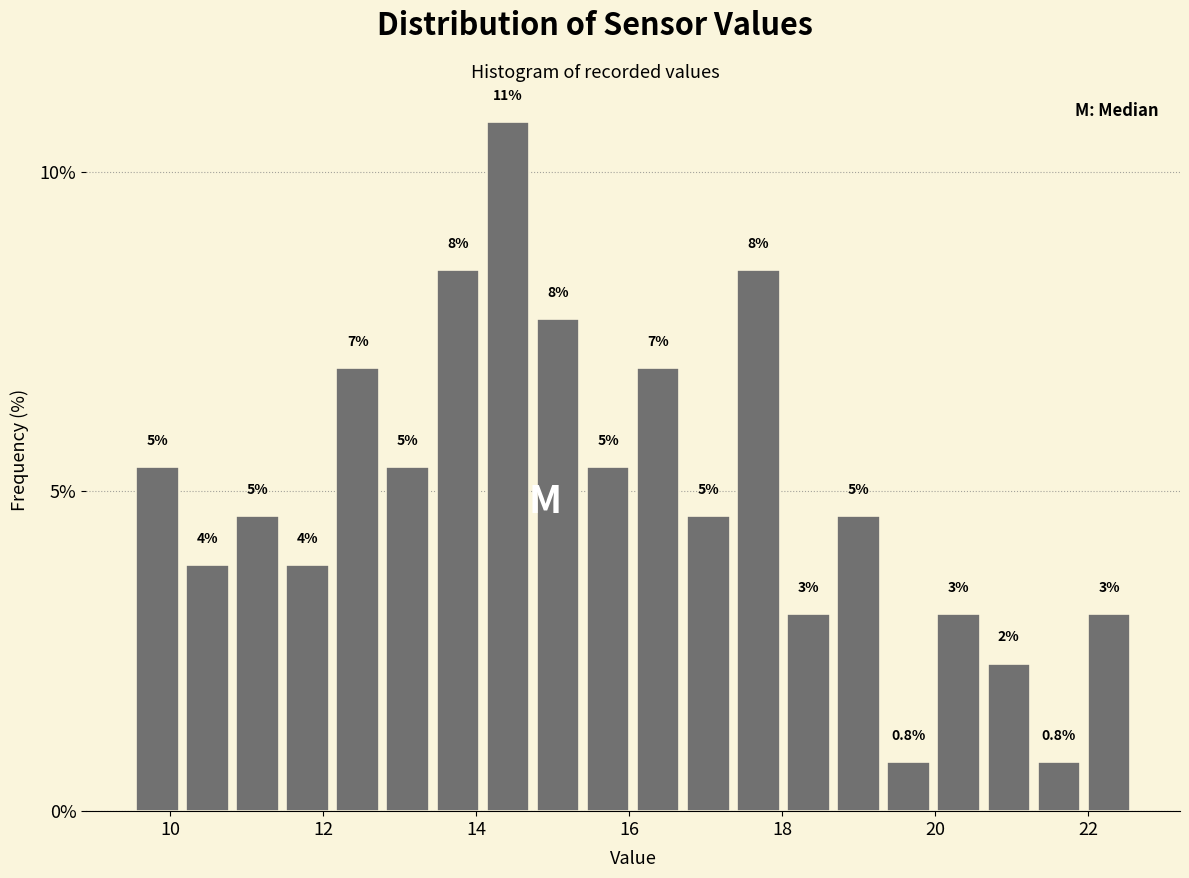

Around what value on the x-axis is the tallest bar? Give the approximate position of its centre, as read against the axis.

14.4